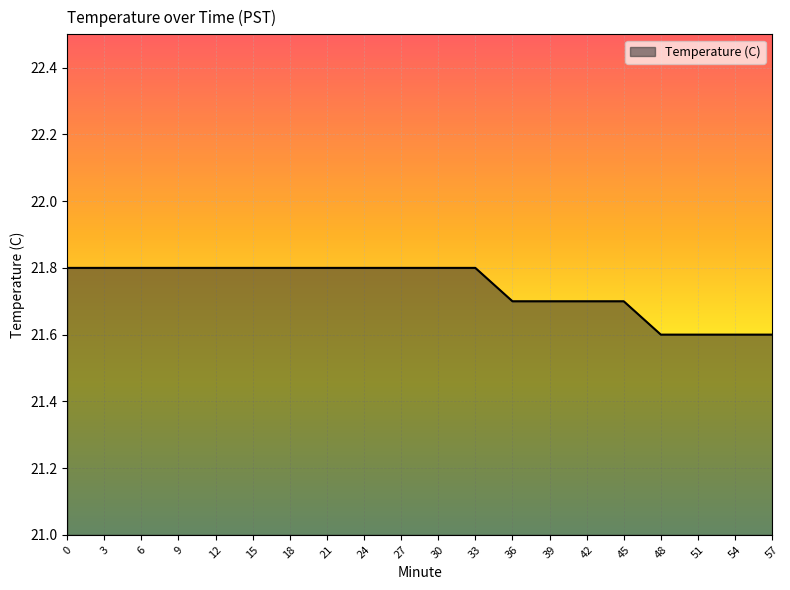

What is the approximate value at 54?

21.6